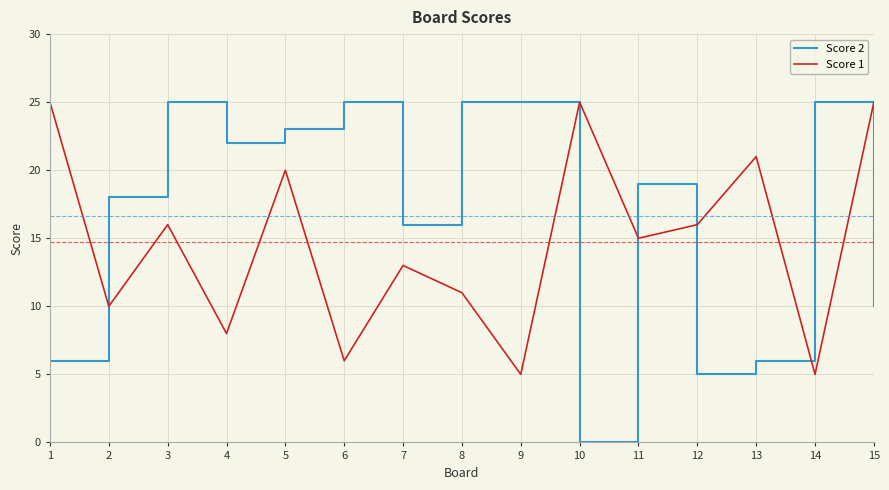

Where is Score 2 nearest to the value 12?

15